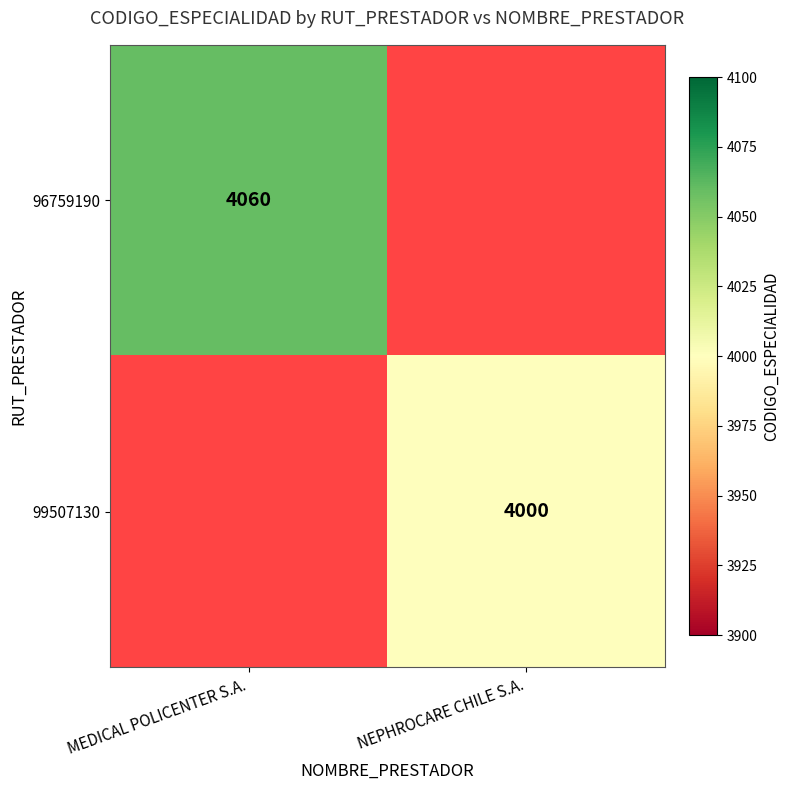

The value of 99507130 at NEPHROCARE CHILE S.A. is 2711. True or false?

False